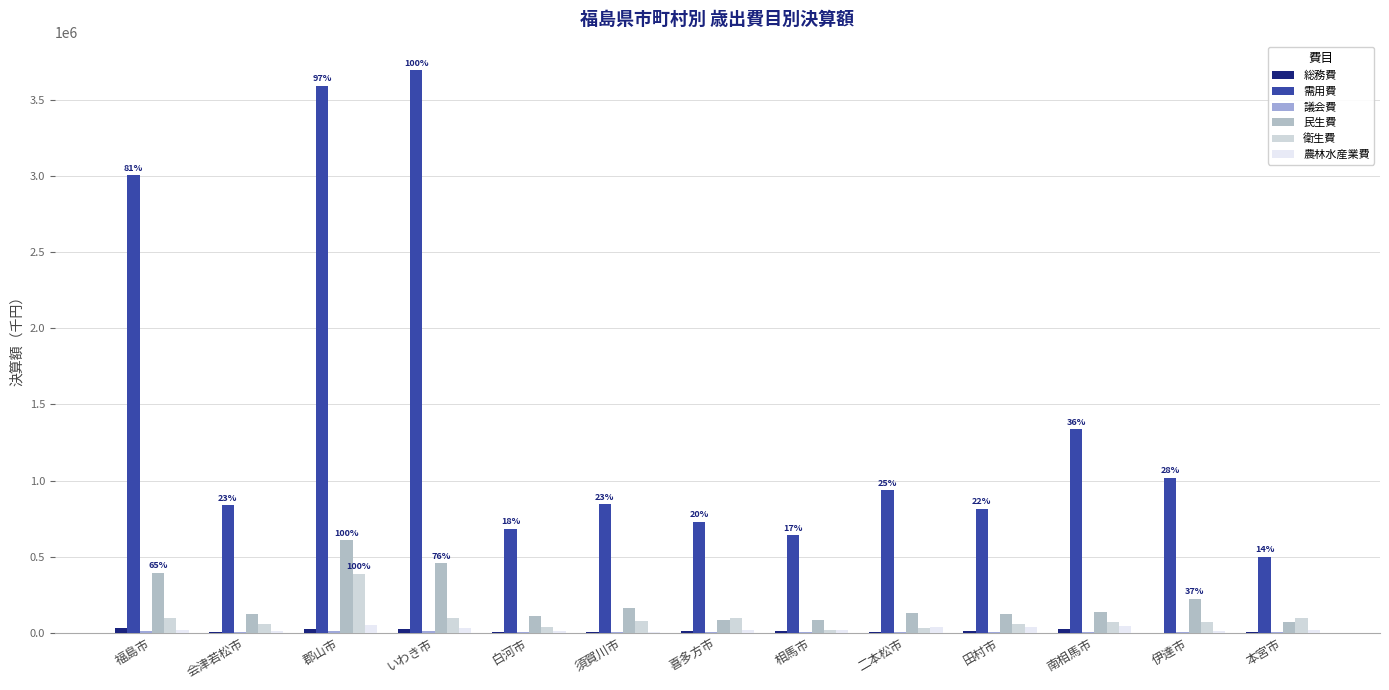

What is the average value of the 農林水産業費 series?

23113